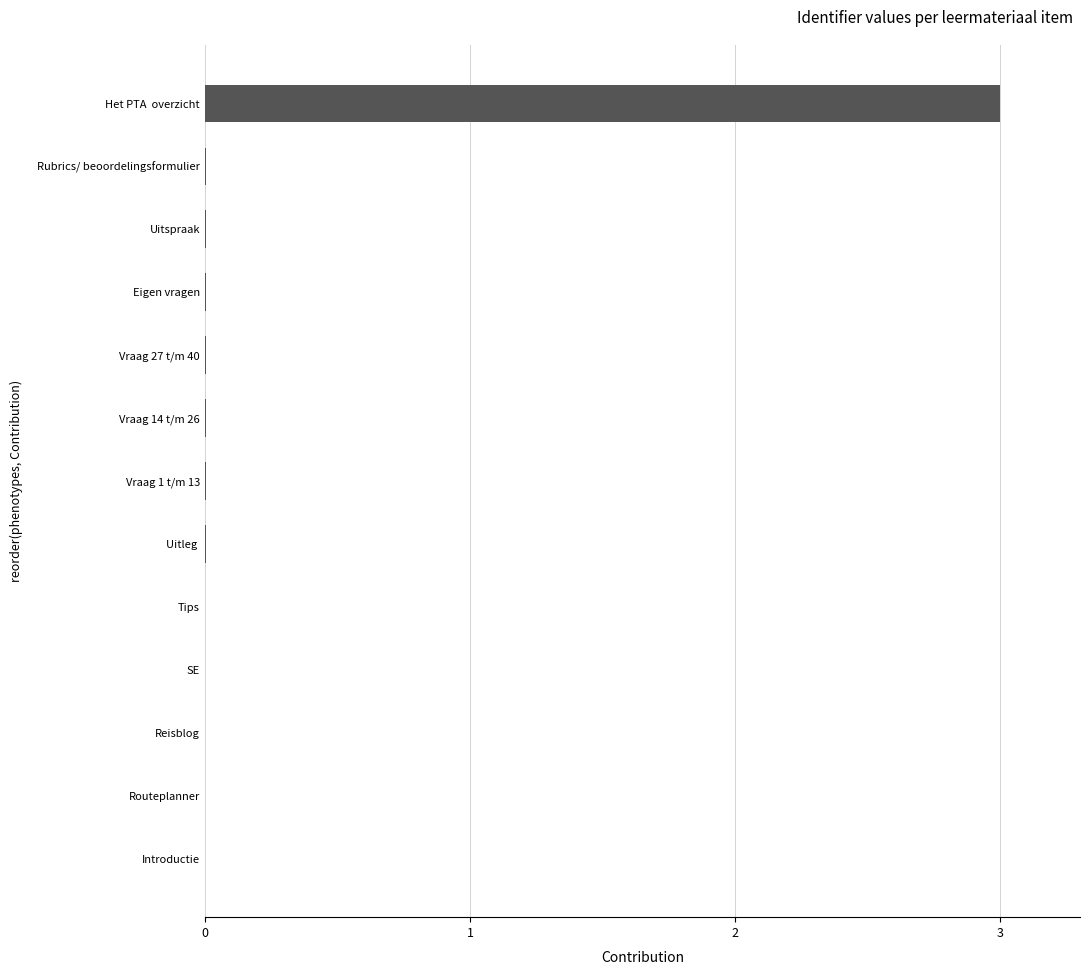

What is the maximum value shown in the chart?

3.0